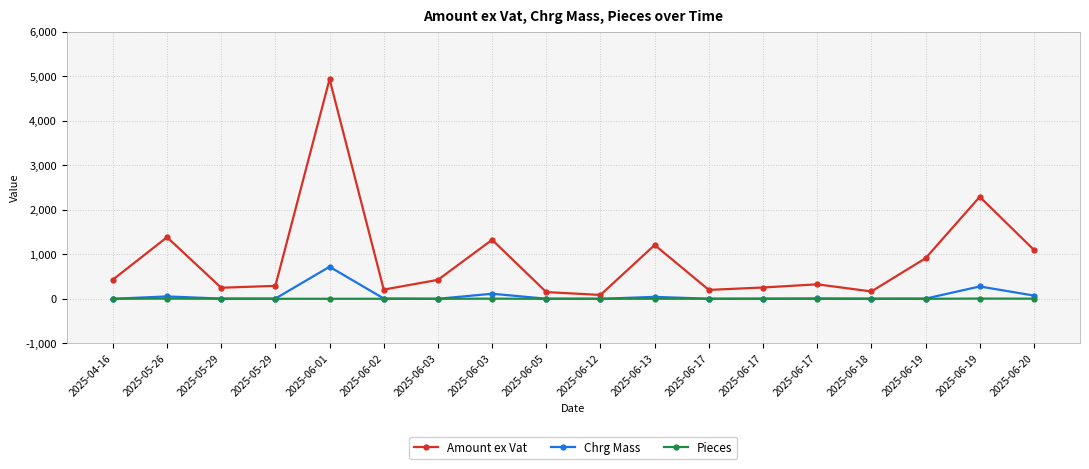

What is the difference between the highest and lowest values at 2025-06-01?

4932.1